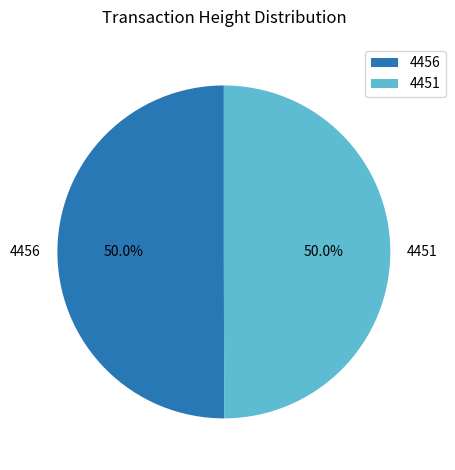

The 4456 slice represents 50% of the pie. True or false?

True